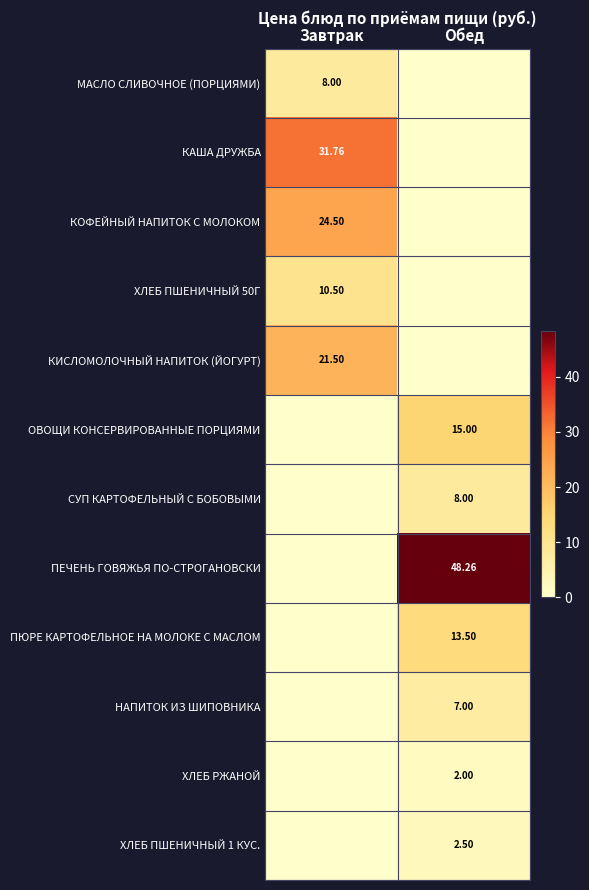

Is the value of ПЮРЕ КАРТОФЕЛЬНОЕ НА МОЛОКЕ С МАСЛОМ at Обед greater than the value of КАША ДРУЖБА at Завтрак?

No